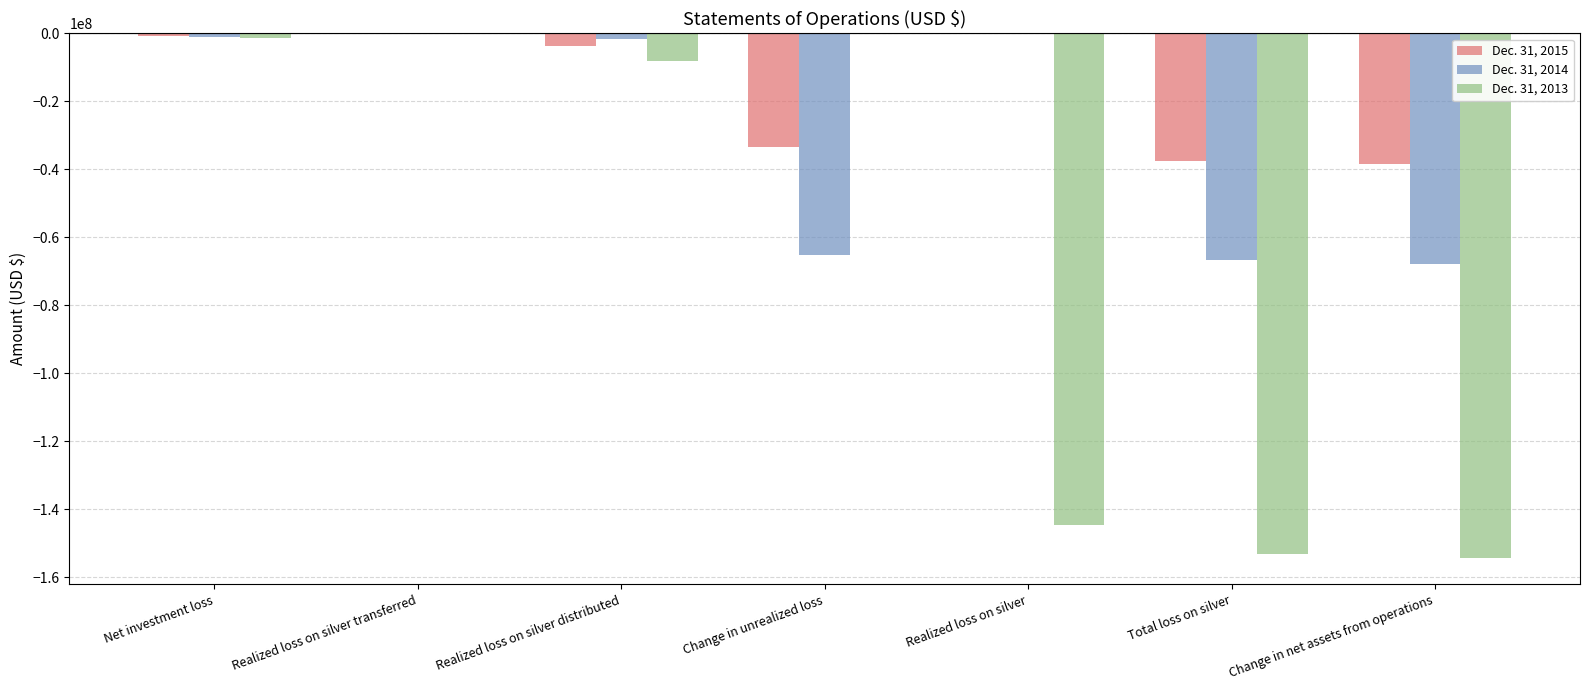

Are the bars horizontal?

No